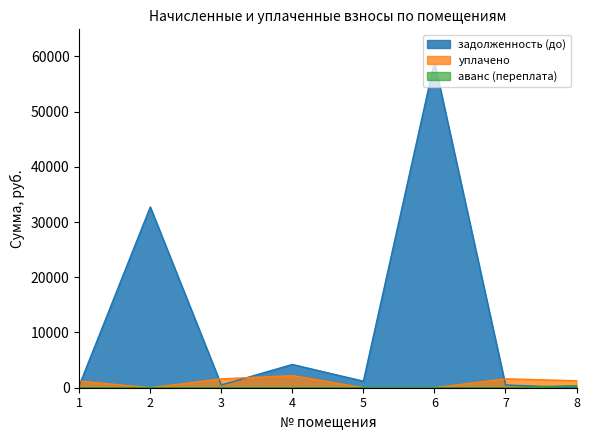

Is it true that задолженность (до) equals 503.5 at 7?

True